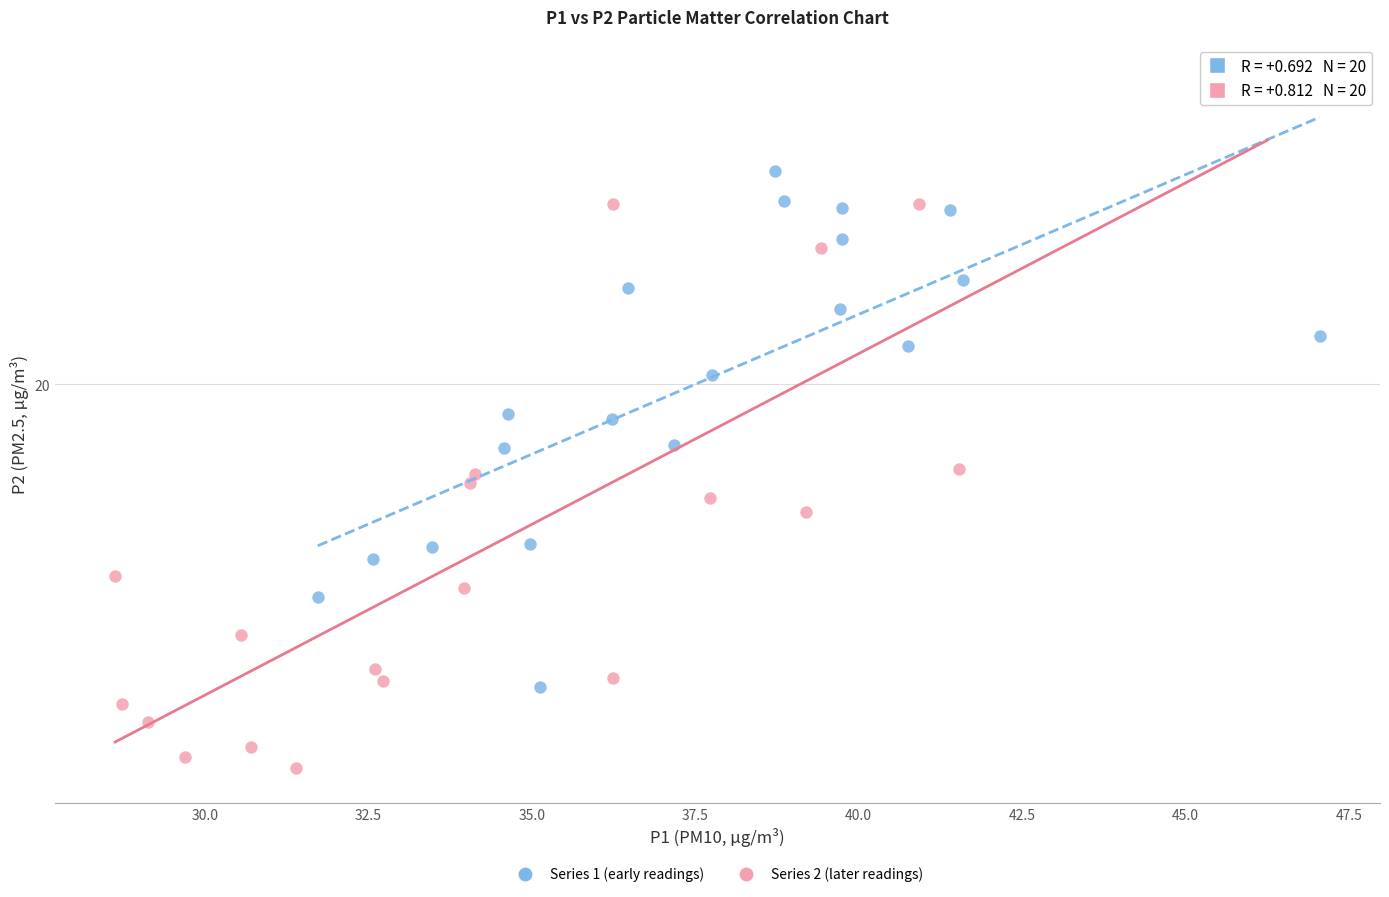

Which series contains the highest Y value?

Series 2 (later readings)